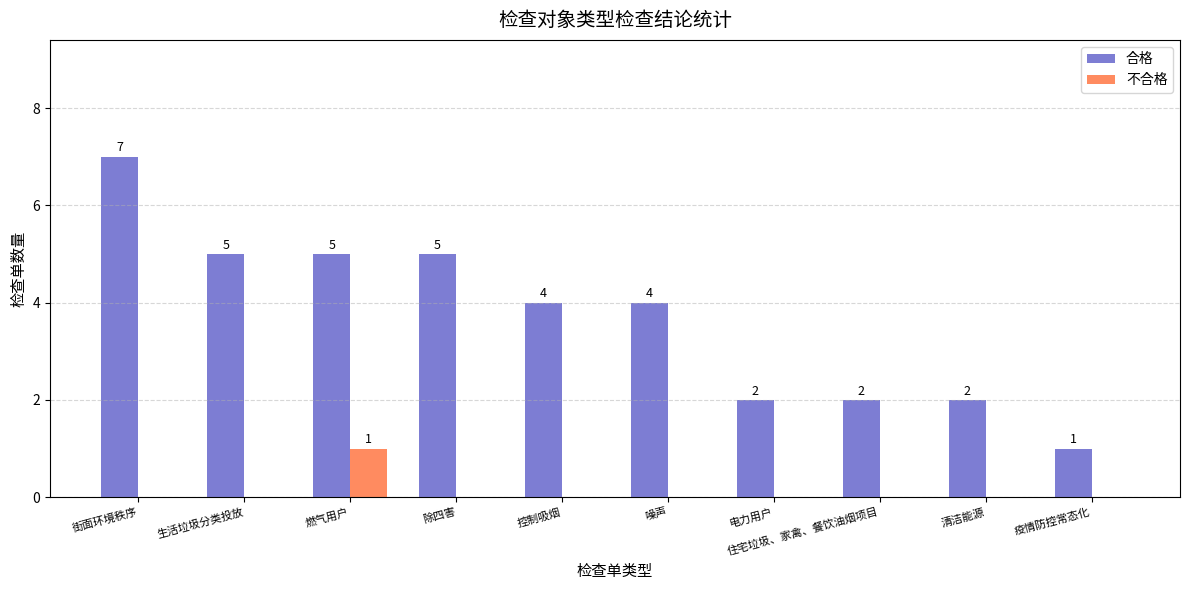

What is the sum of the 合格 values at 清洁能源 and 电力用户?

4